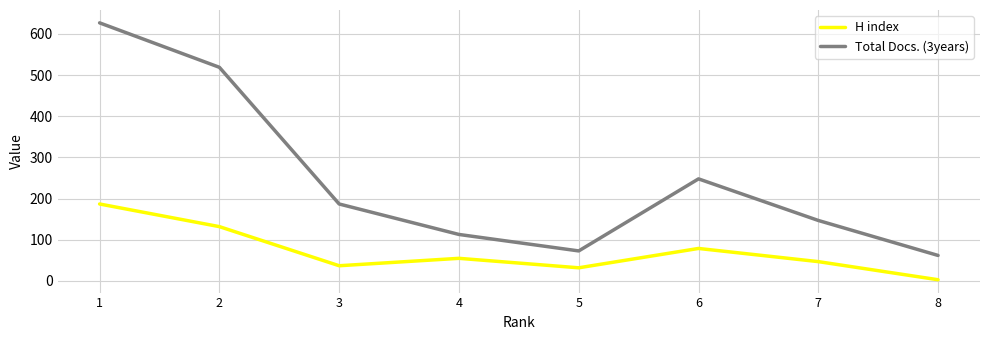

What value does the Total Docs. (3years) series have at 1?

627